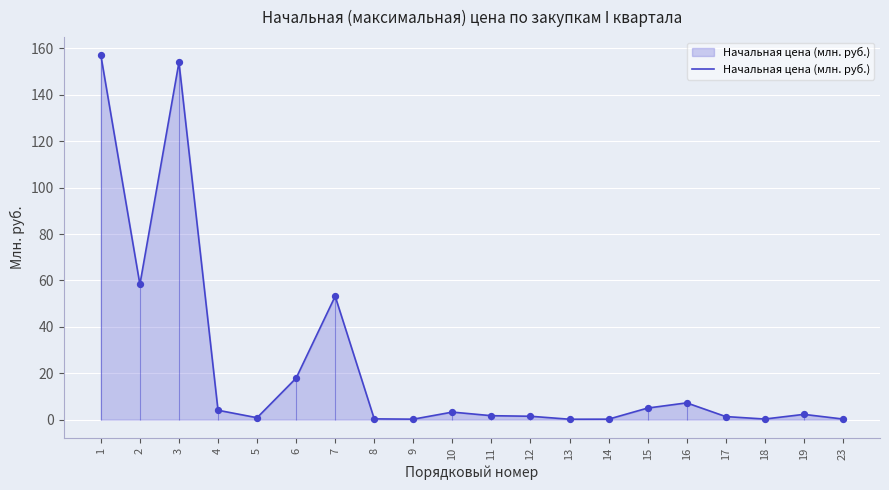

Between 9 and 11, which is larger?

11